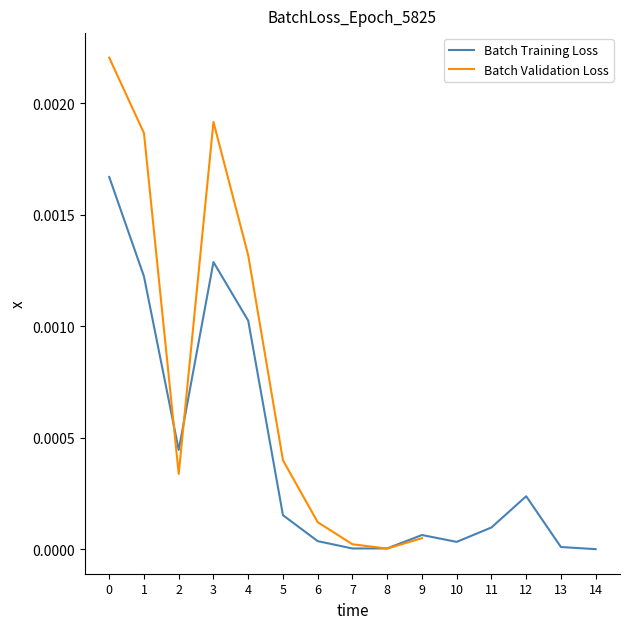

Is it true that Batch Training Loss equals 0.0 at 13?

True